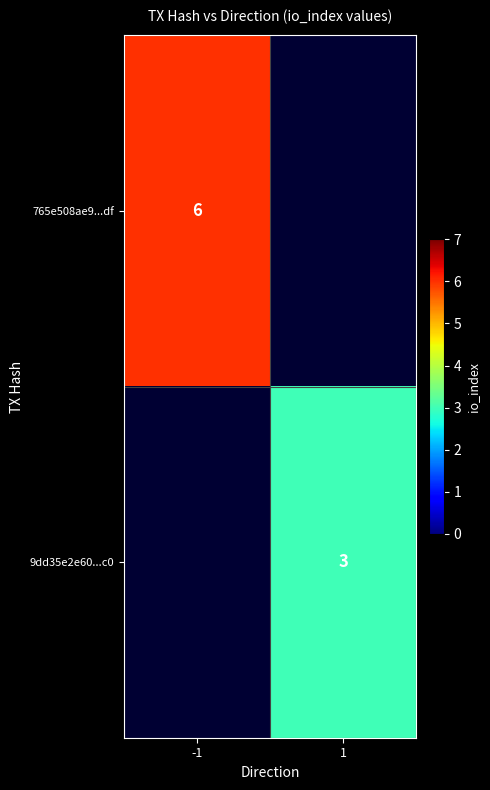

Is it true that 765e508ae9...df equals 6 at -1?

True